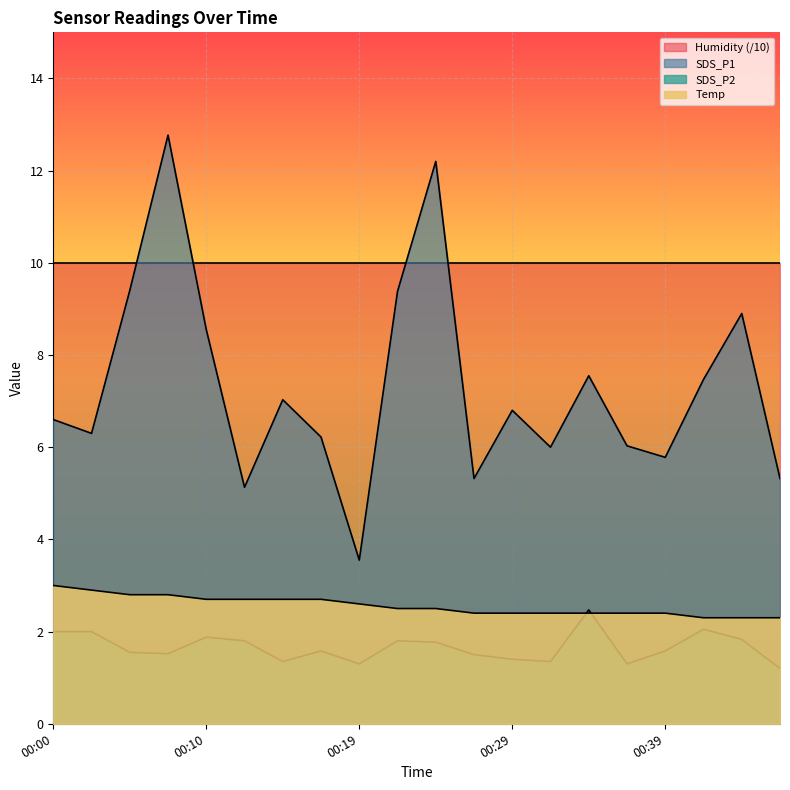

The value of SDS_P2 at 00:39 is 1.6. True or false?

True